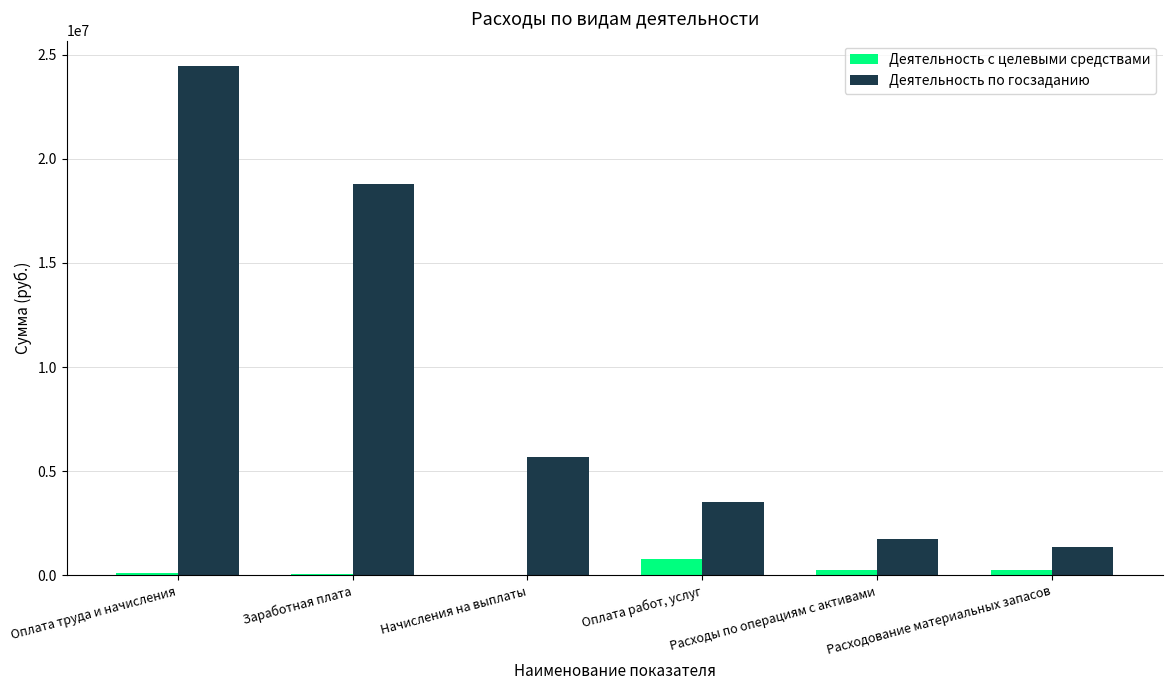

Between Оплата труда и начисления and Расходы по операциям с активами, which series saw the biggest shift?

Деятельность по госзаданию